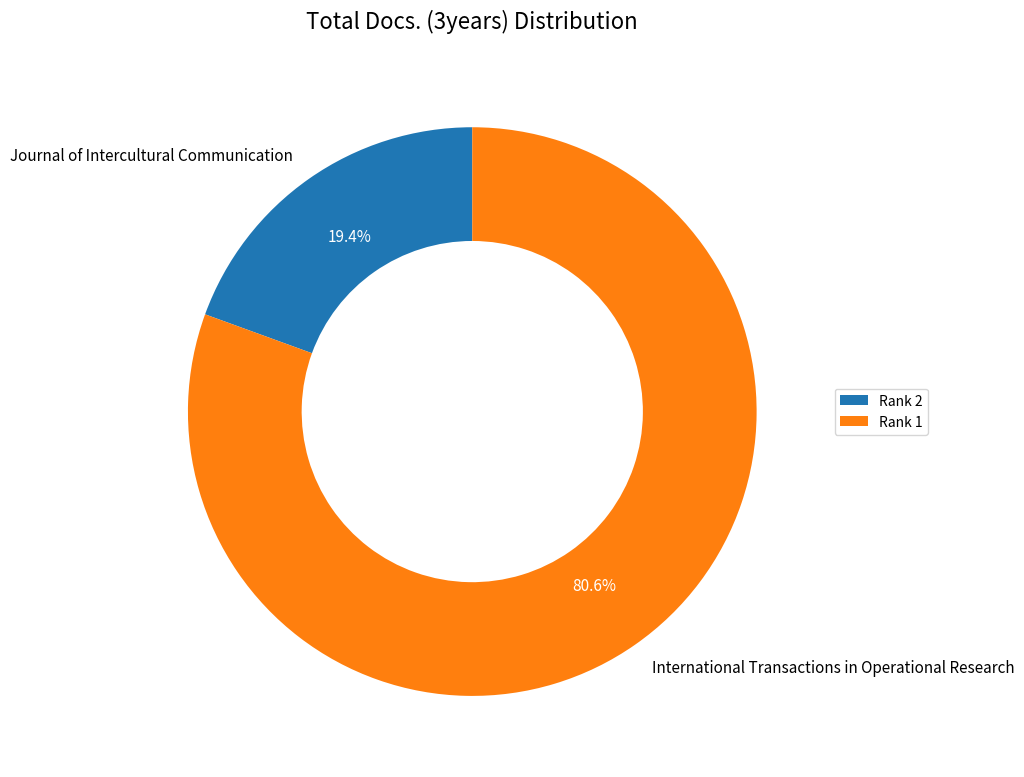

Count the number of slices in the pie.

2